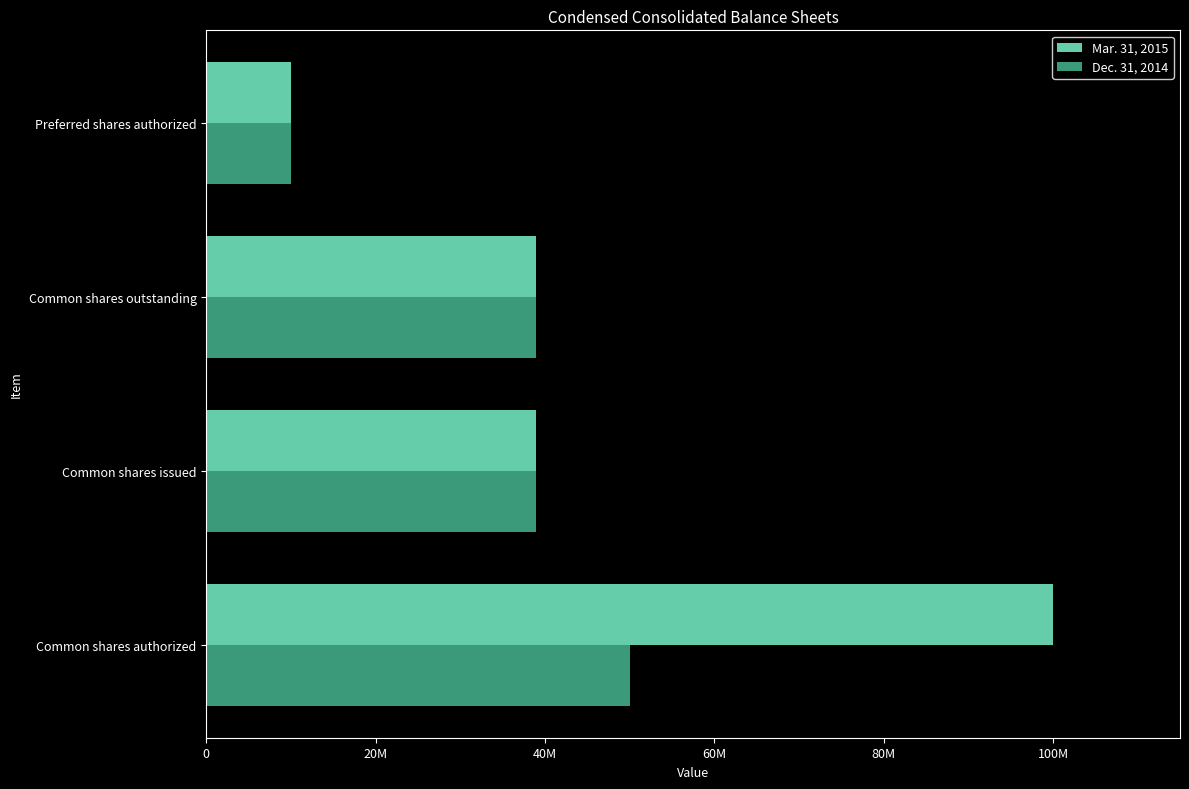

What are all the series names shown in the legend?

Mar. 31, 2015, Dec. 31, 2014